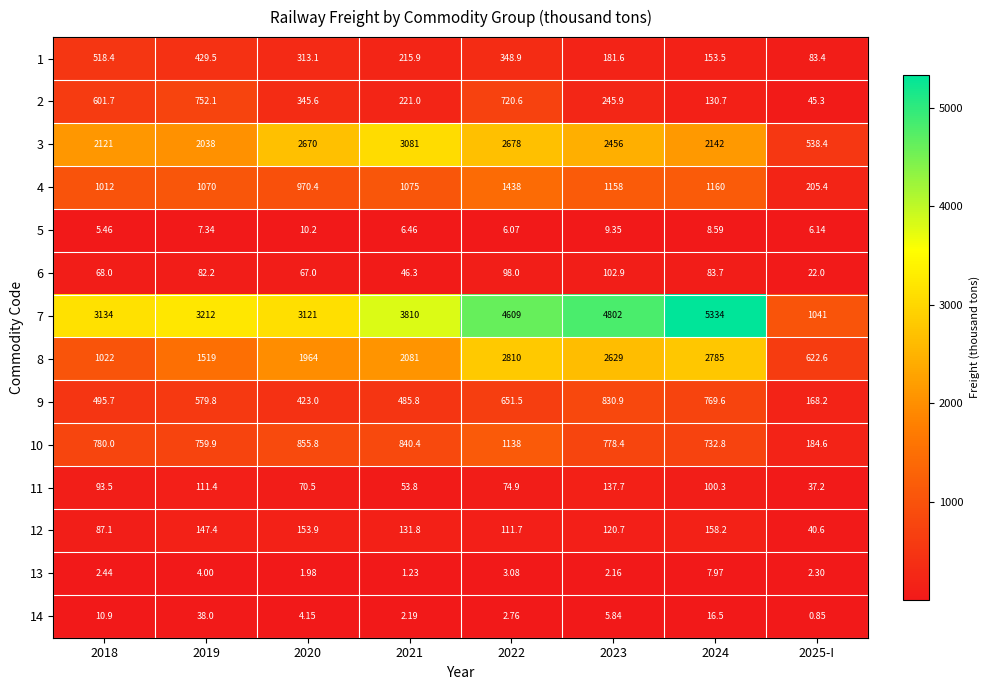

At which label is 13 closest to 4?

2019